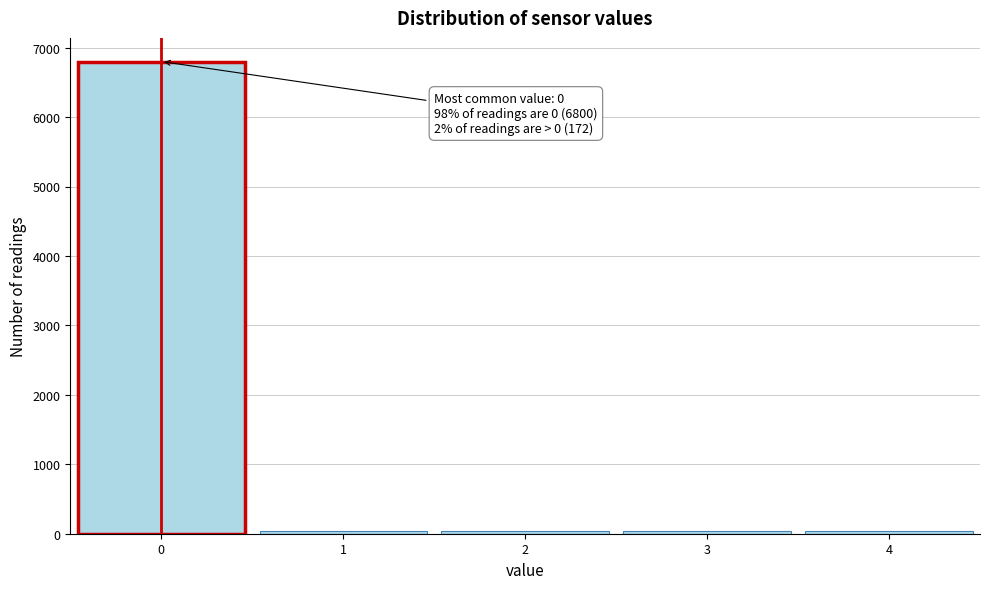

Over which range of the x-axis is the bar tallest?

-0.5 to 0.5